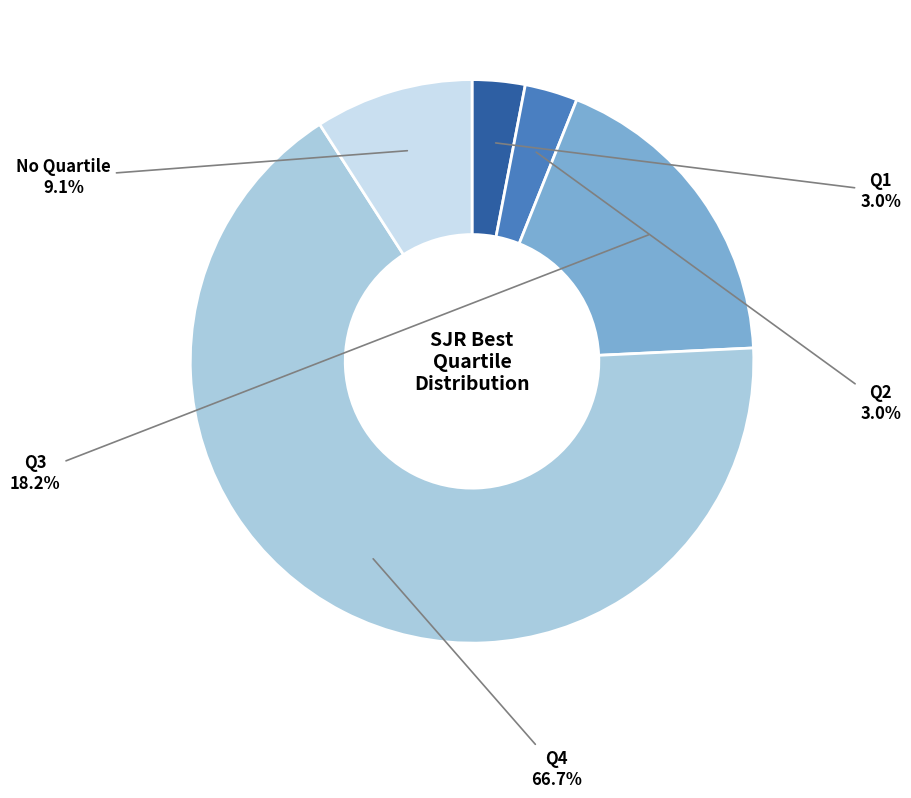

What percentage is NOT represented by Q2?

97.0%